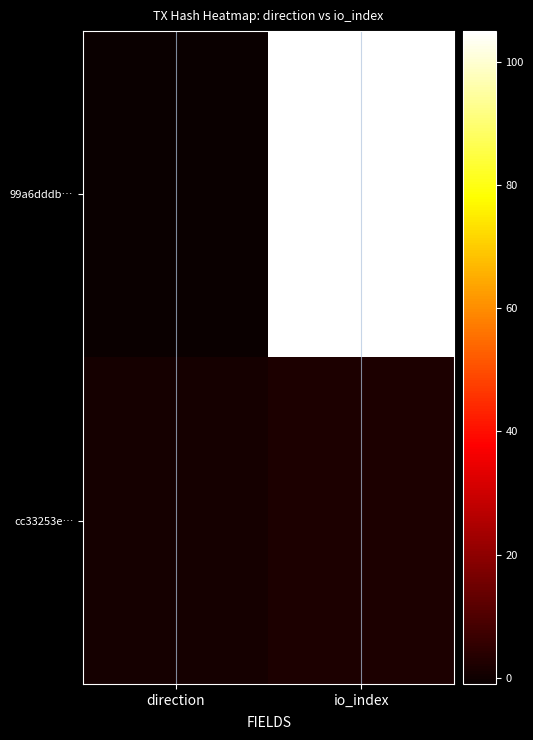

Reading right to left, extract all data points from this chart.

99a6dddb…: io_index=105	direction=-1
cc33253e…: io_index=2	direction=1